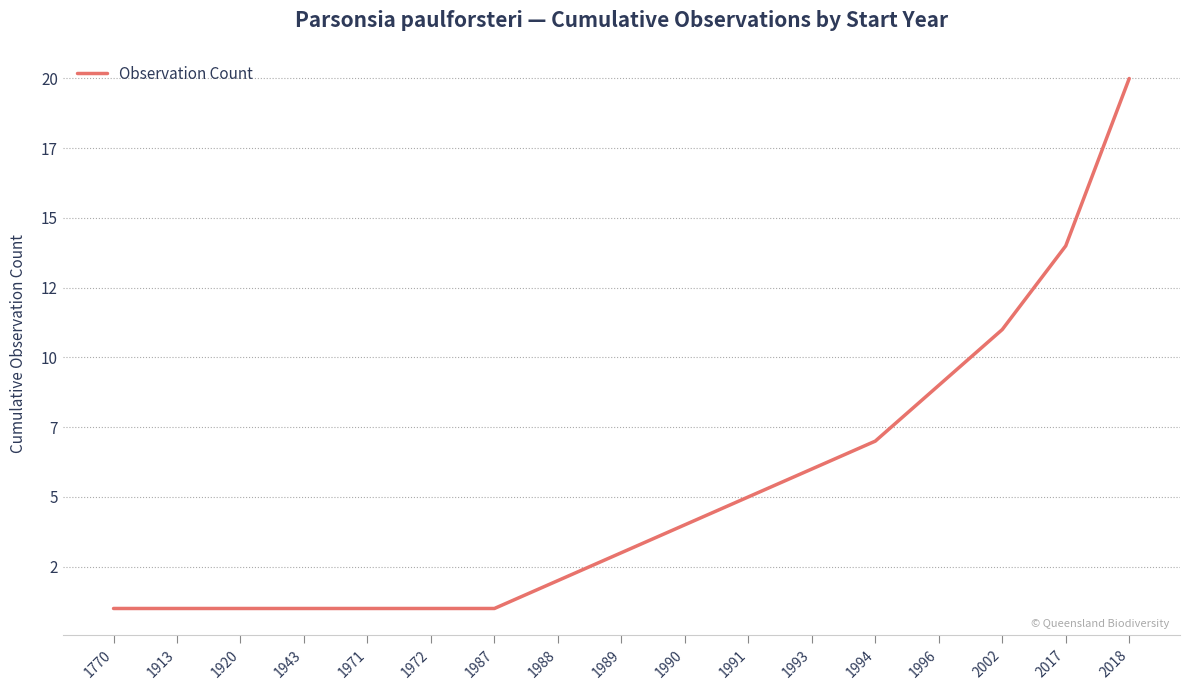

Is this an area chart (filled region under the line)?

No